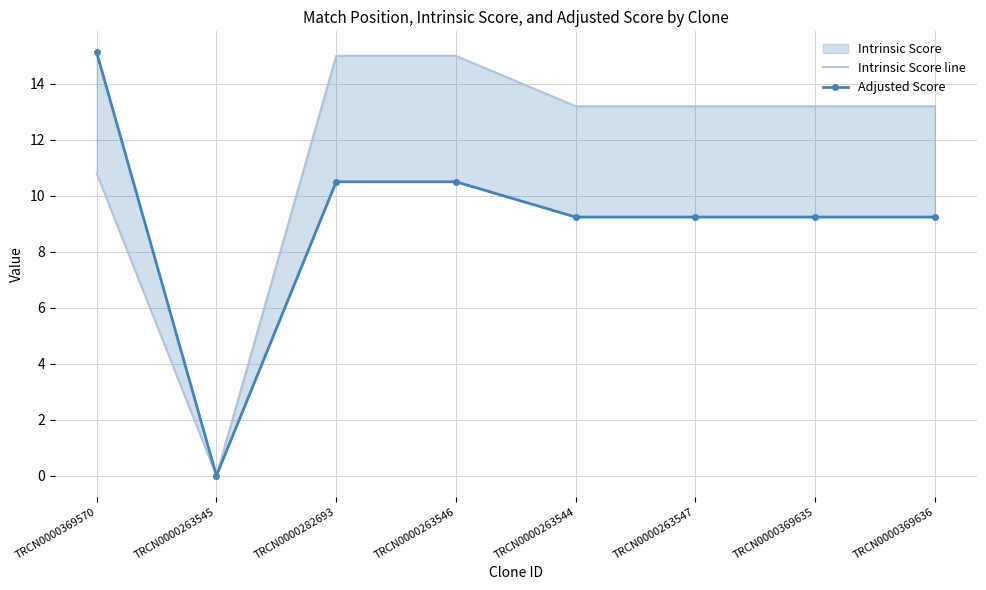

List the series in order of their peak value, highest first.

Adjusted Score, Intrinsic Score line